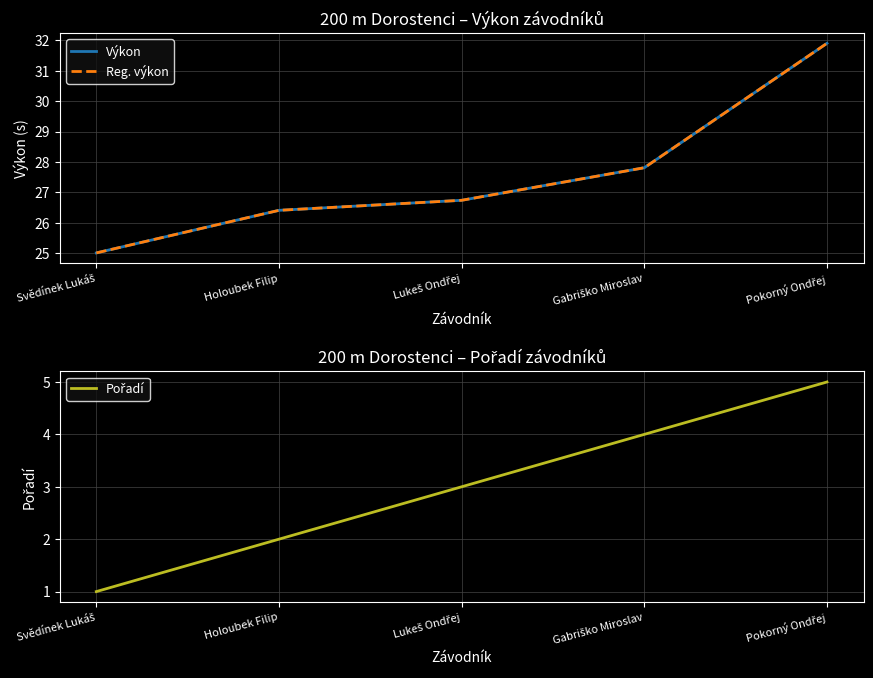

What position from the left is Gabriško Miroslav?

4